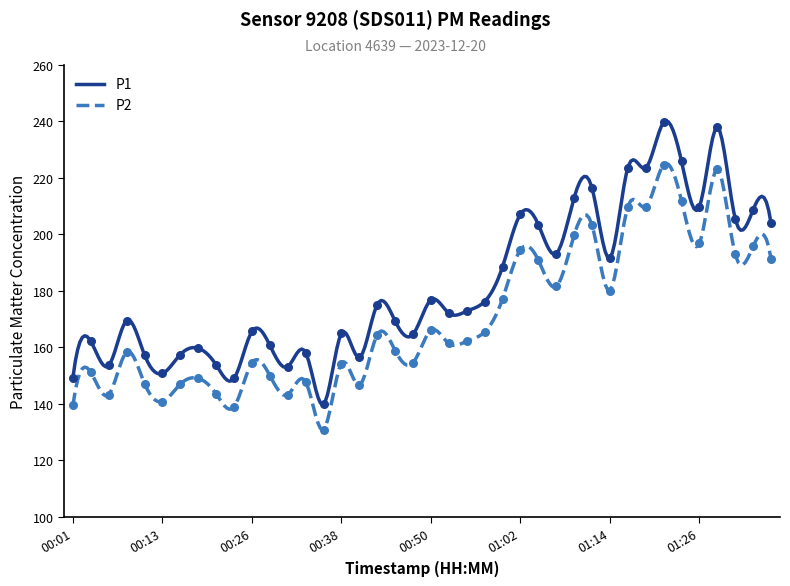

Is the value of P1 at 01:09 greater than the value of P2 at 00:21?

Yes